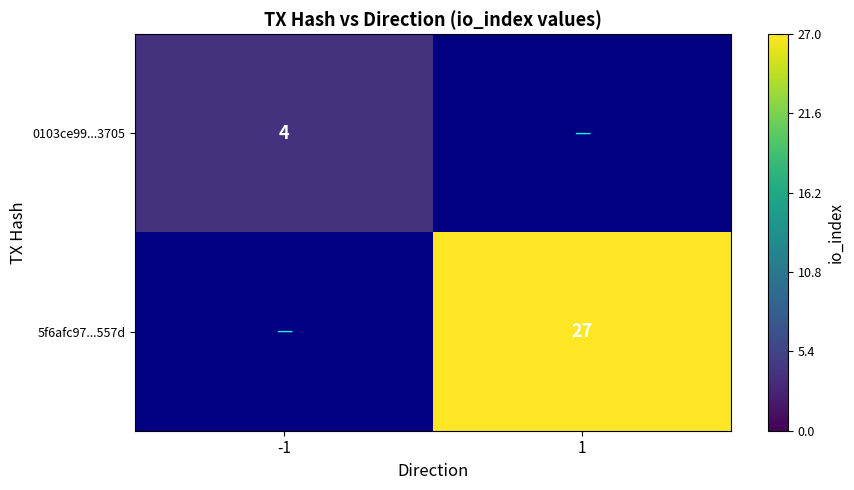

Between 1 and -1, which is larger?

-1